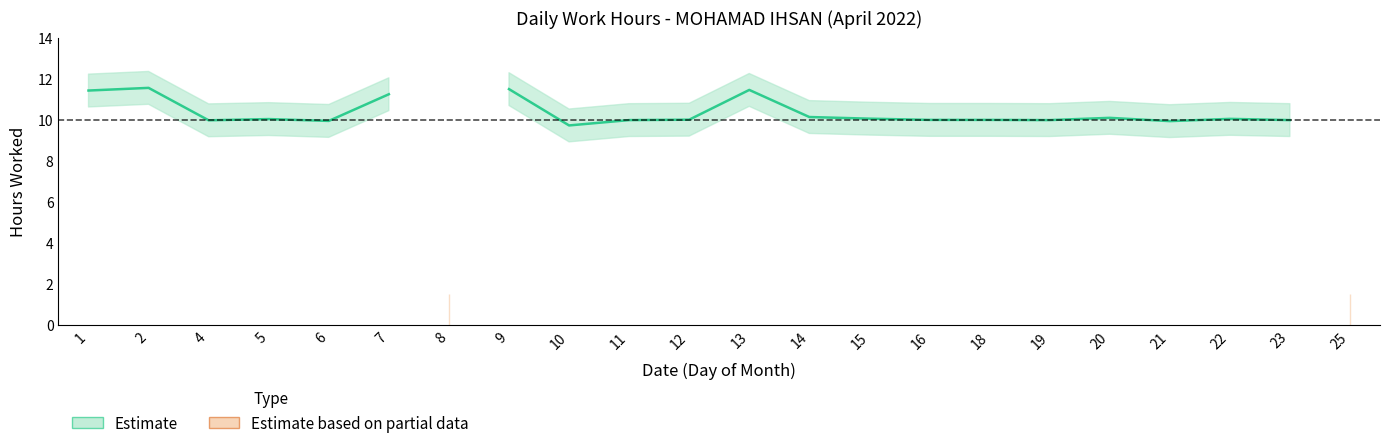

True or false: the data shows 17.8 at 20.

False